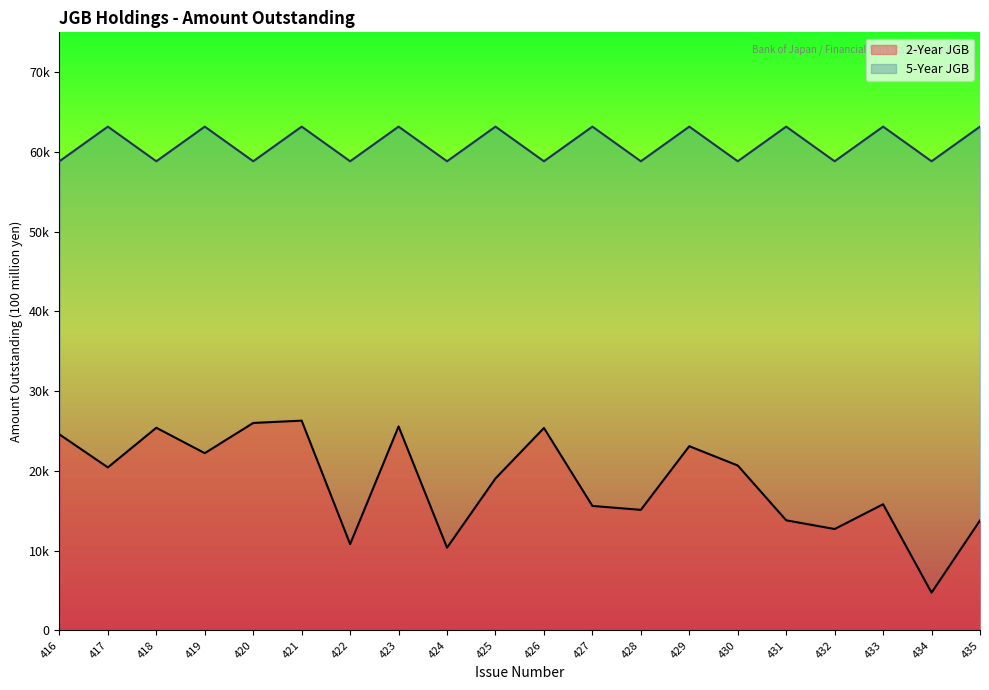

List the labels in order of 5-Year JGB value, largest first.

417, 419, 421, 423, 425, 427, 429, 431, 433, 435, 416, 418, 420, 422, 424, 426, 428, 430, 432, 434